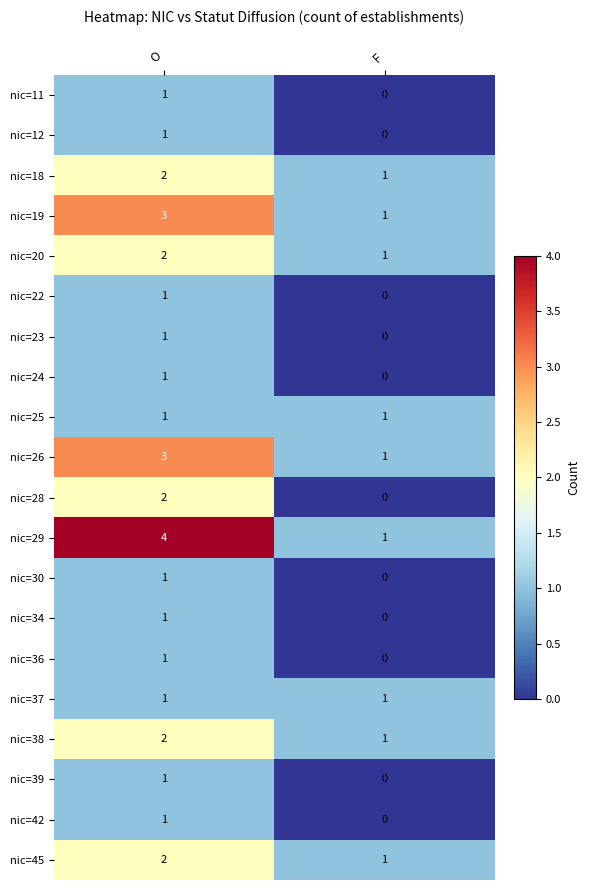

What is the spread (max minus min) of values at O?

3